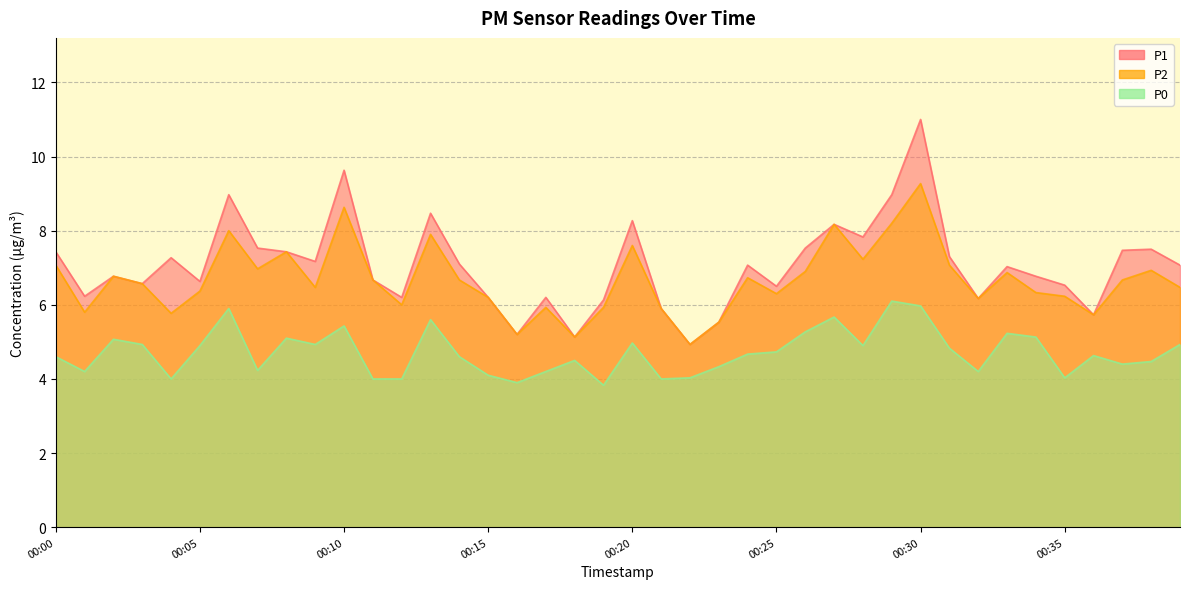

True or false: P1 and P0 intersect in this chart.

False